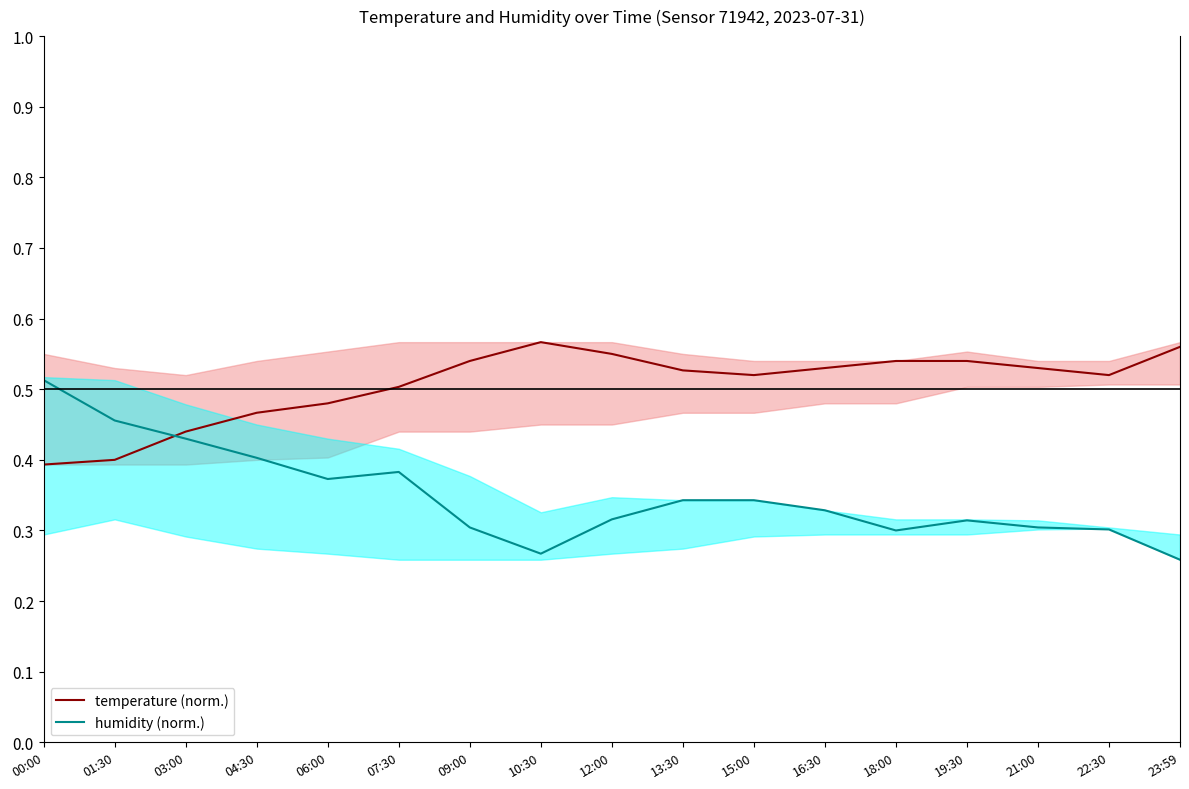

Reading left to right, list all the values displayed in this chart.

temperature: 0.4	0.4	0.4	0.5	0.5	0.5	0.5	0.6	0.5	0.5	0.5	0.5	0.5	0.5	0.5	0.5	0.6
humidity: 0.5	0.5	0.4	0.4	0.4	0.4	0.3	0.3	0.3	0.3	0.3	0.3	0.3	0.3	0.3	0.3	0.3